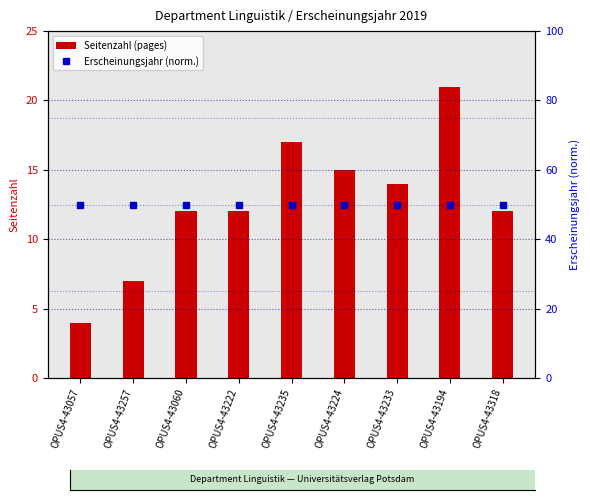

How many distinct data groups are displayed?

2